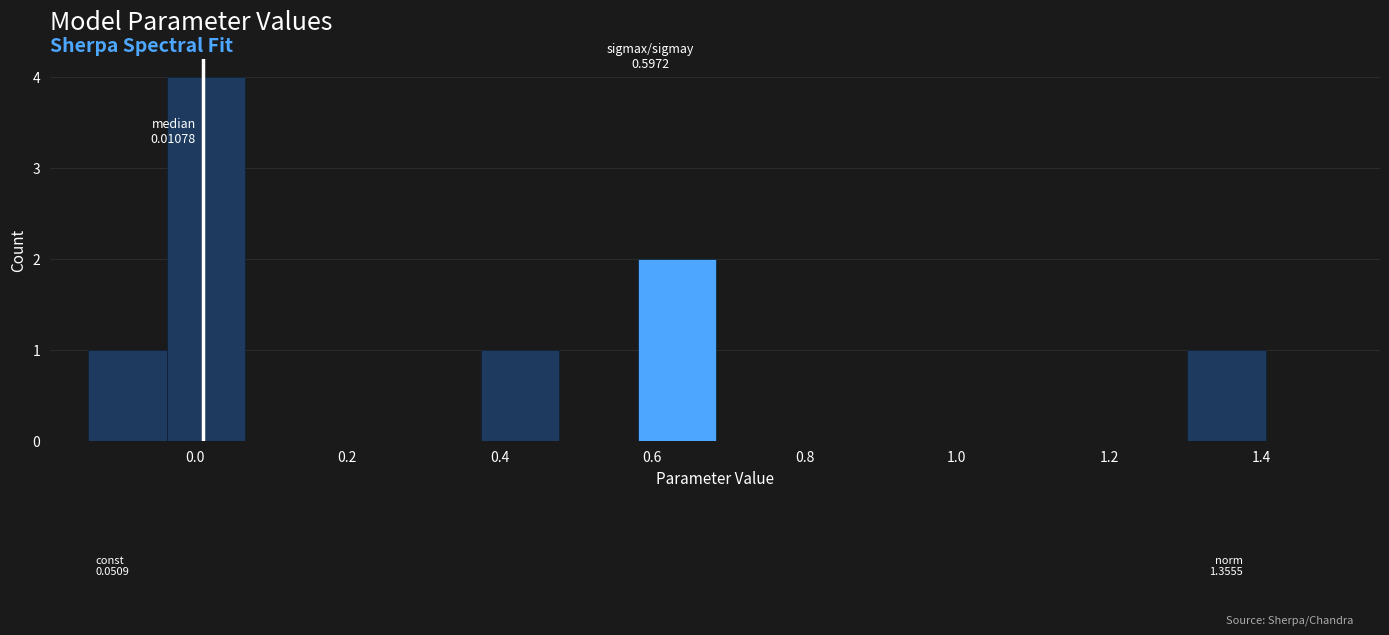

Which range on the x-axis has the tallest bar?

-0.04 to 0.06